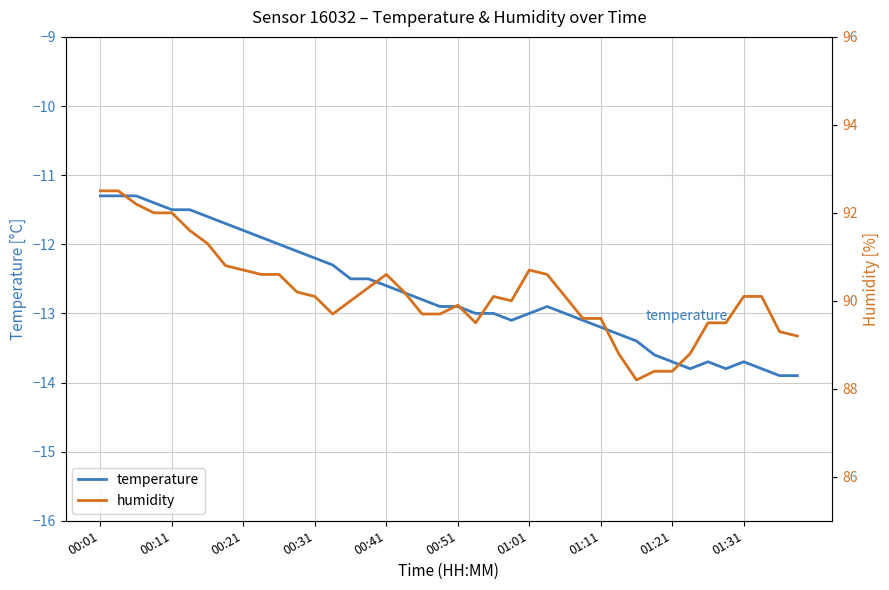

What is the maximum value for temperature?

-11.3